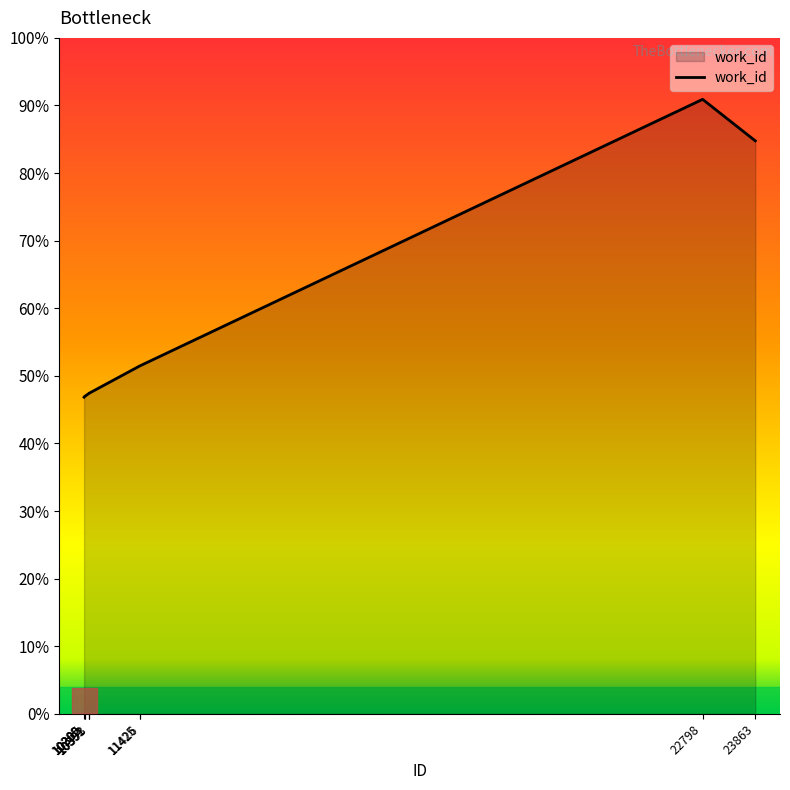

List the labels in order of value, largest first.

22798, 23863, 11425, 11426, 10393, 10391, 10392, 10305, 10302, 10289